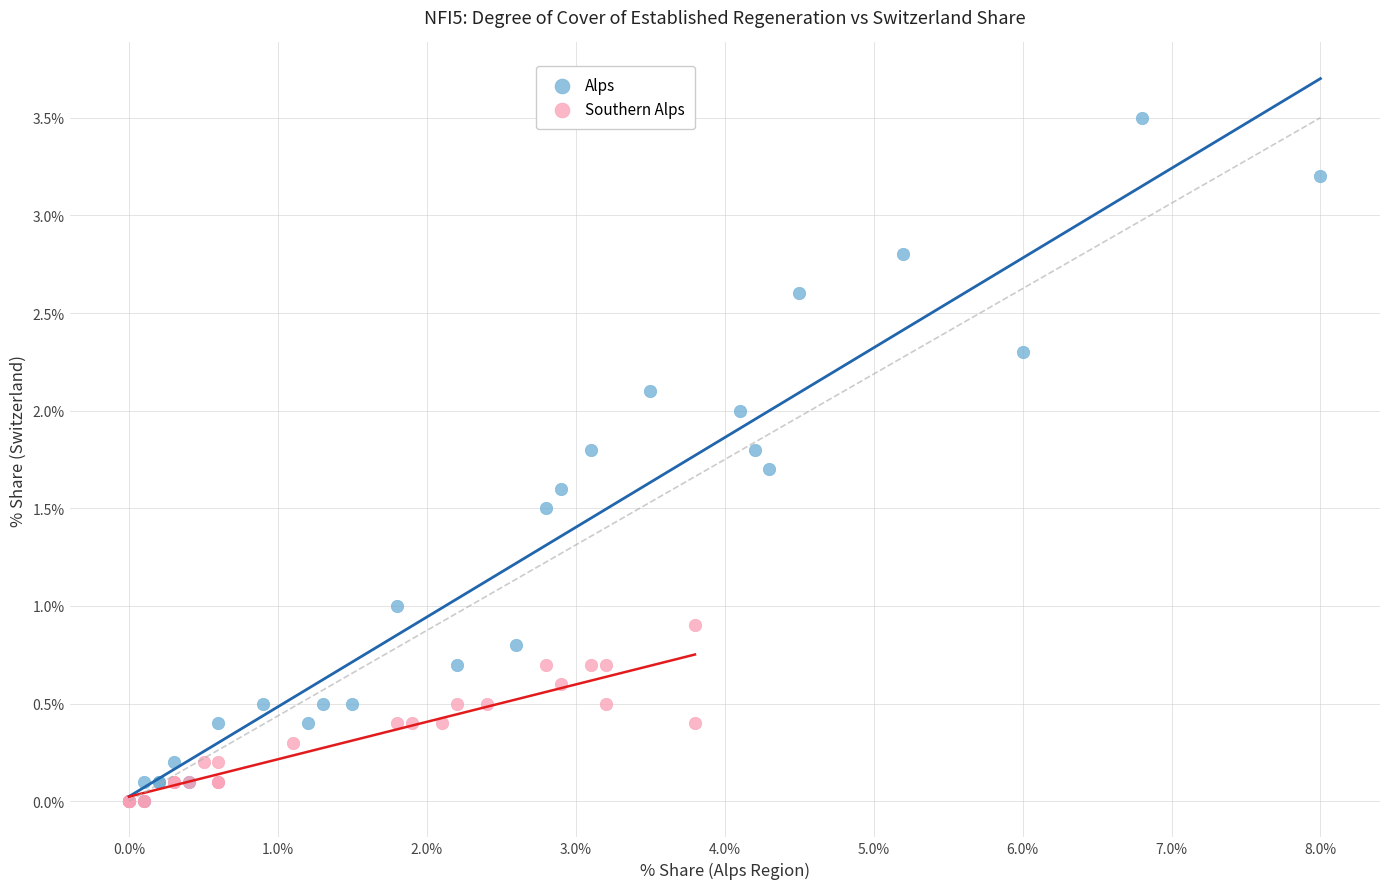

Which series reaches the maximum Y coordinate?

Alps